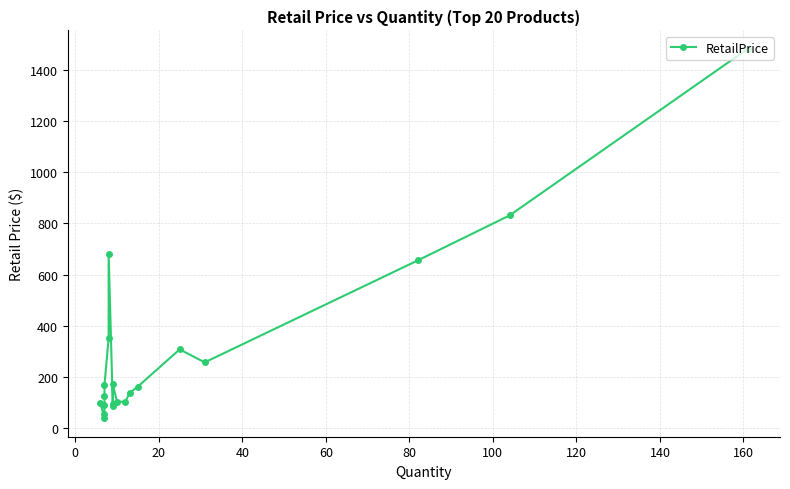

How many data points does each series have?

20